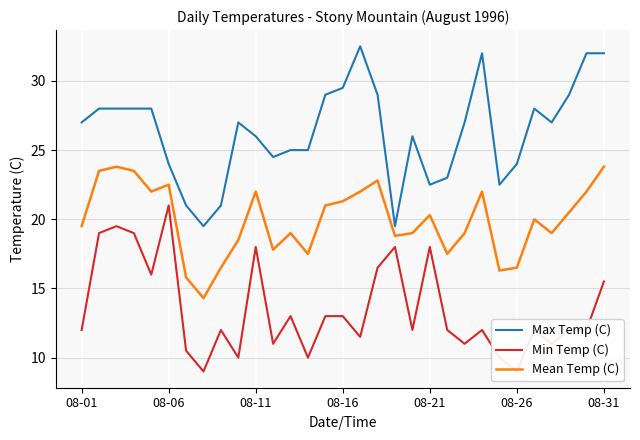

Count the number of categories in the chart.

31